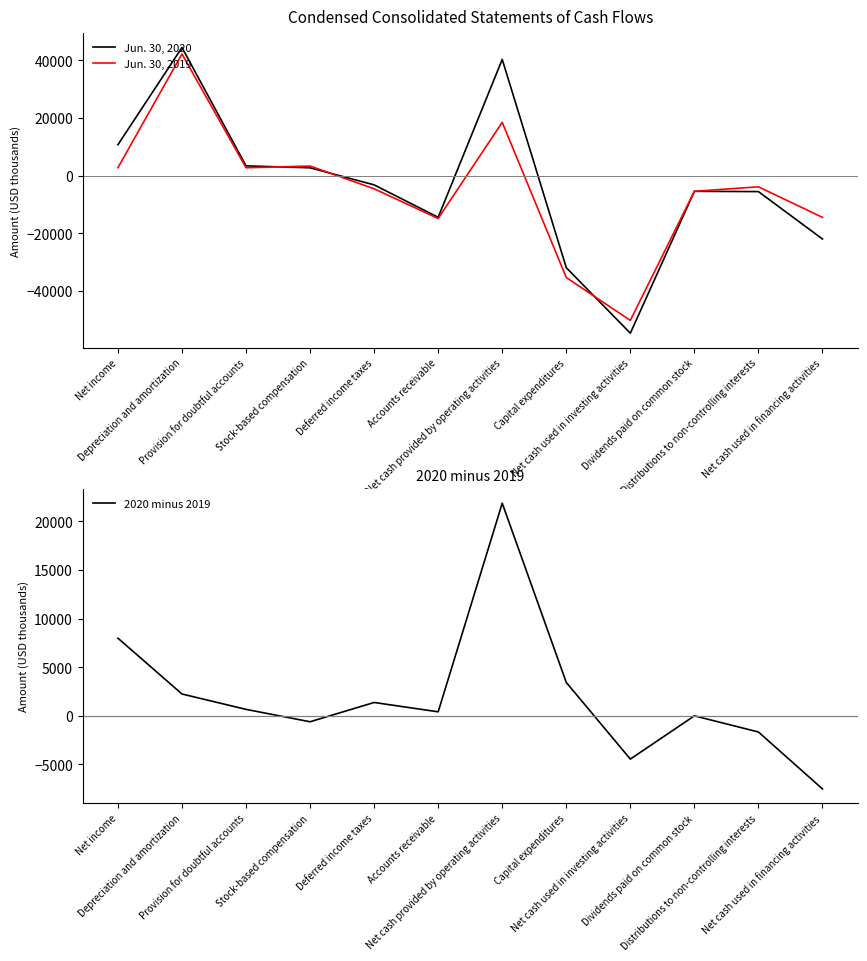

Which series ends up on top after the final intersection of Jun. 30, 2019 and 2020 minus 2019?

2020 minus 2019